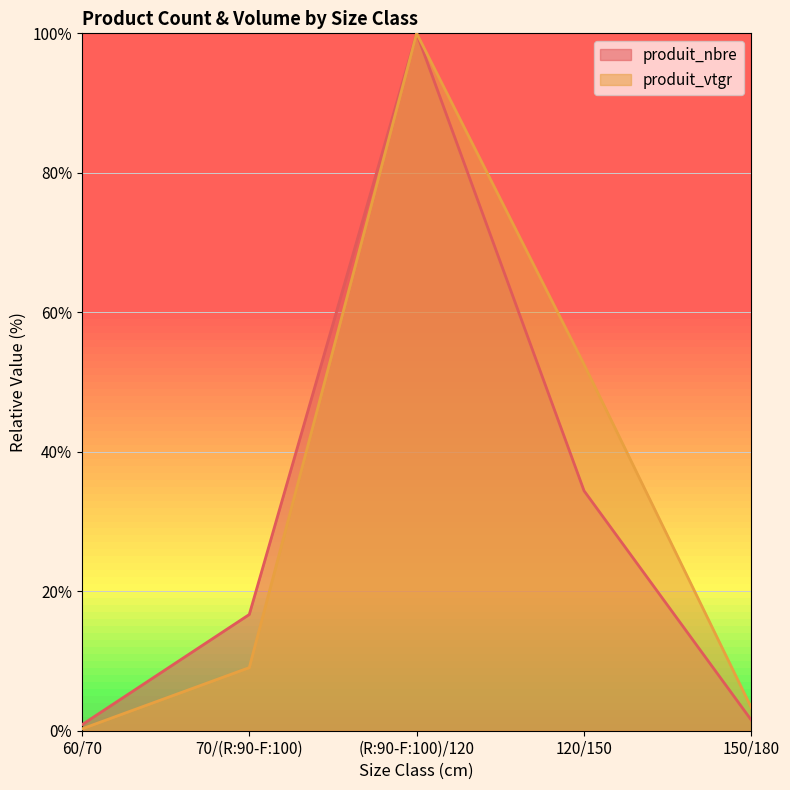

Rank the series at (R:90-F:100)/120 from lowest to highest value.

produit_nbre, produit_vtgr